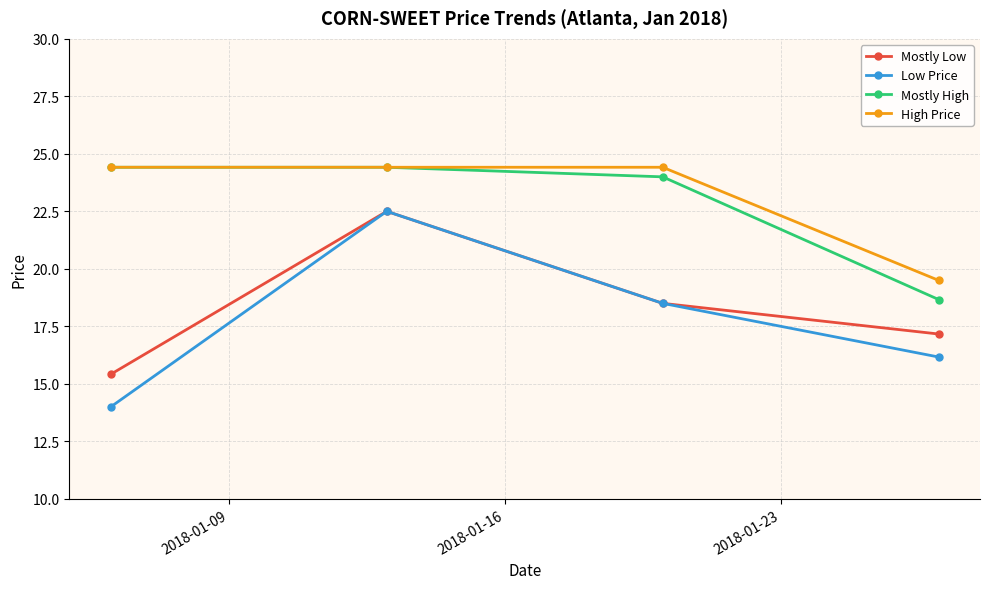

How many interior local peaks does the Mostly Low series have?

1